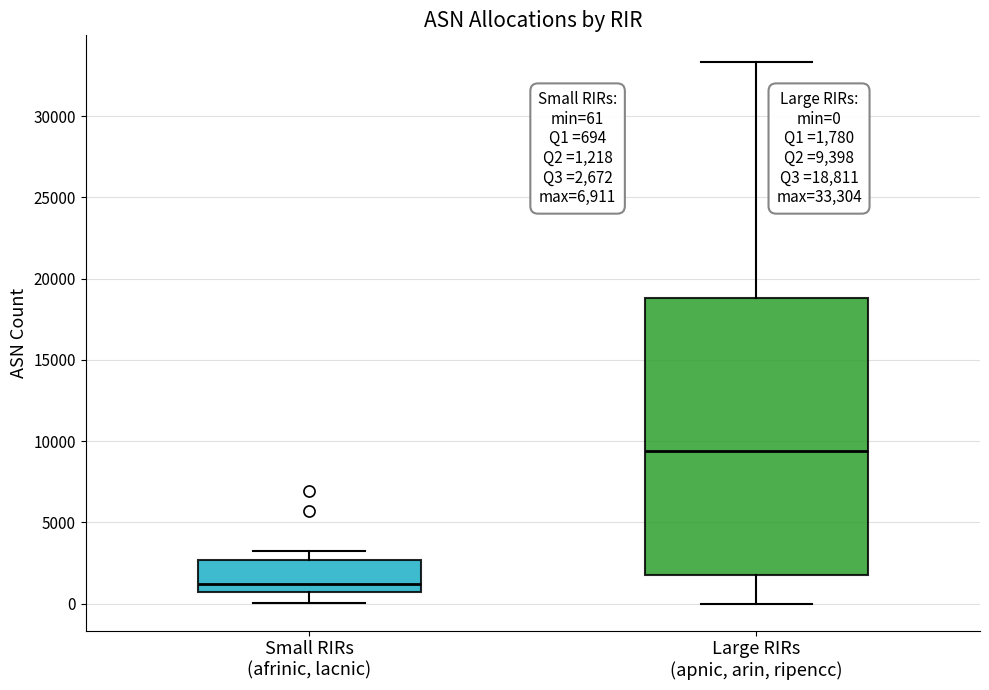

Which box is the tallest, from its lower edge to its upper edge?

Large RIRs (apnic, arin, ripencc)